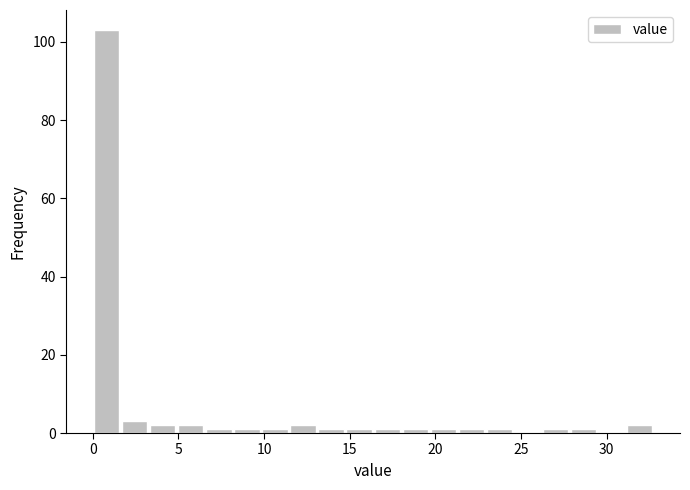

Read against the x-axis, roughly where is the centre of the tallest bar?

1.0